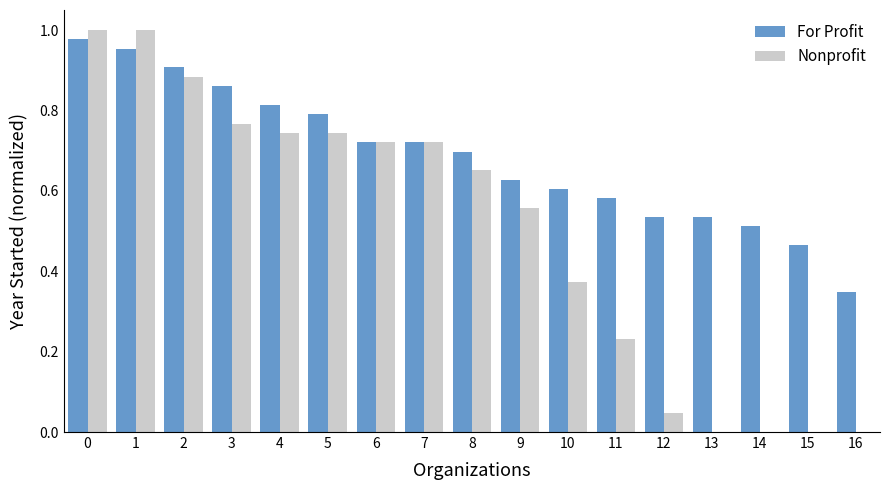

What is the total value across all series at 4?

1.6